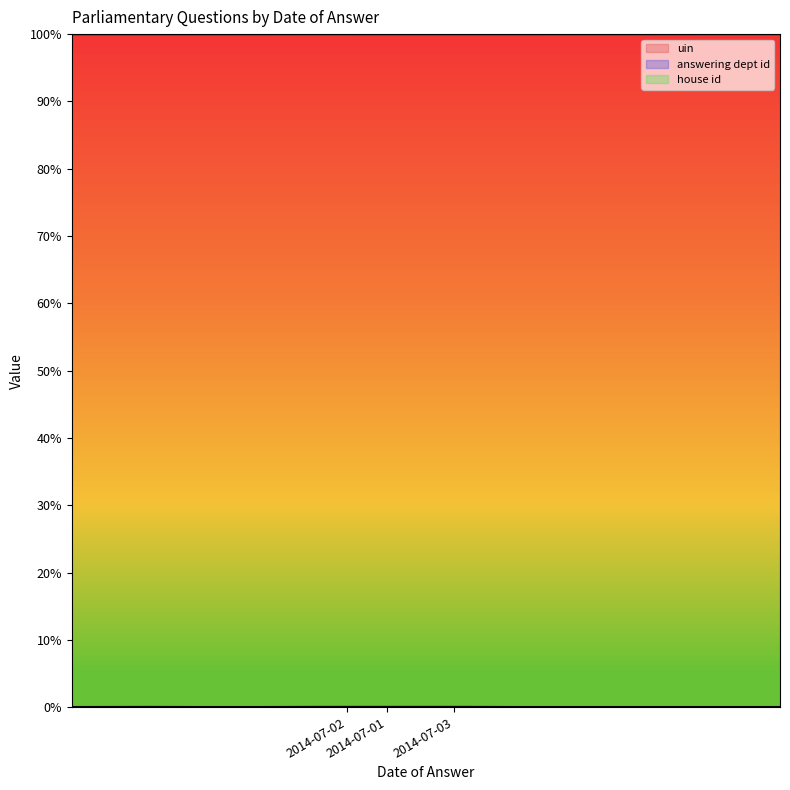

True or false: uin and answering dept id cross at least once.

False